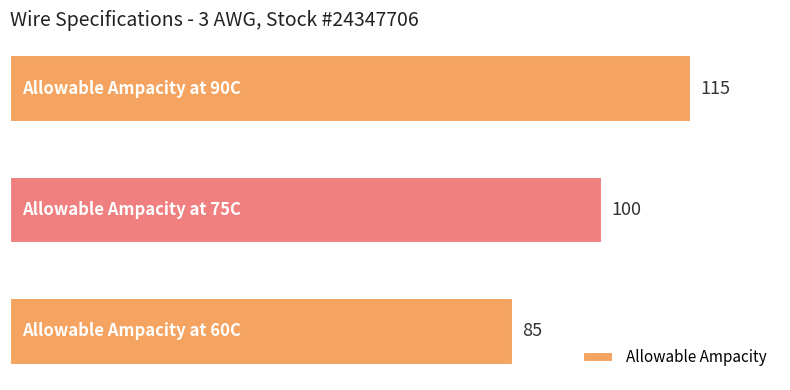

Count the values in the range 85 to 115.

3